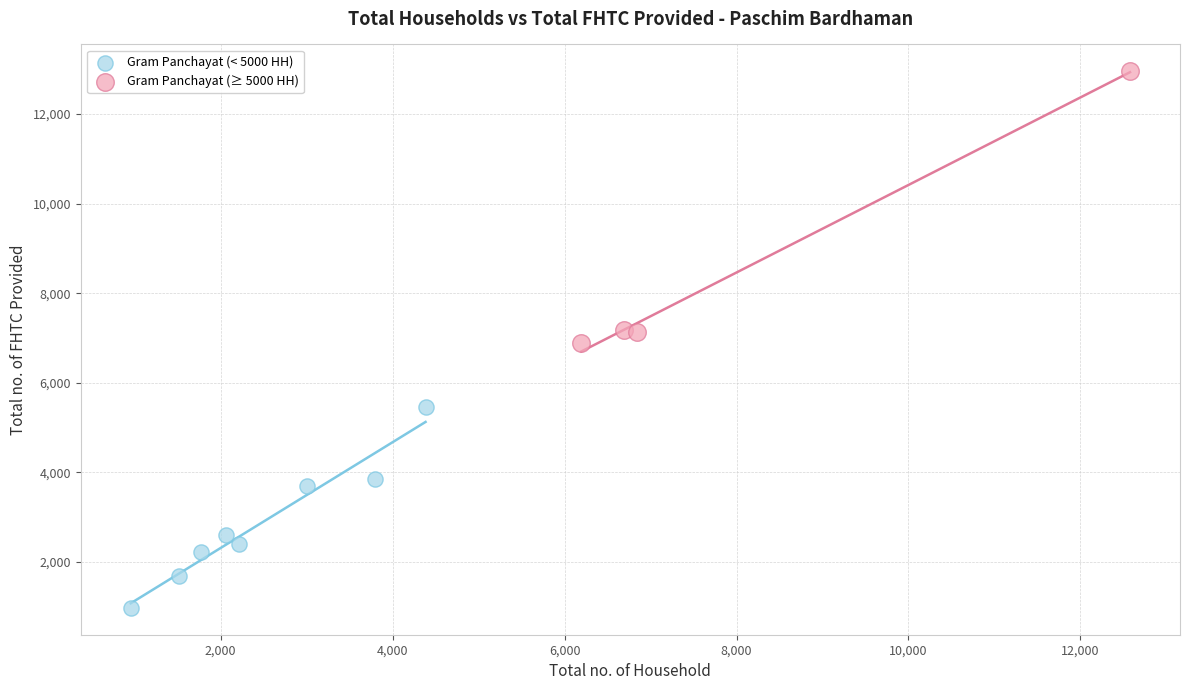

Which series contains the highest Y value?

Gram Panchayat (≥ 5000 HH)